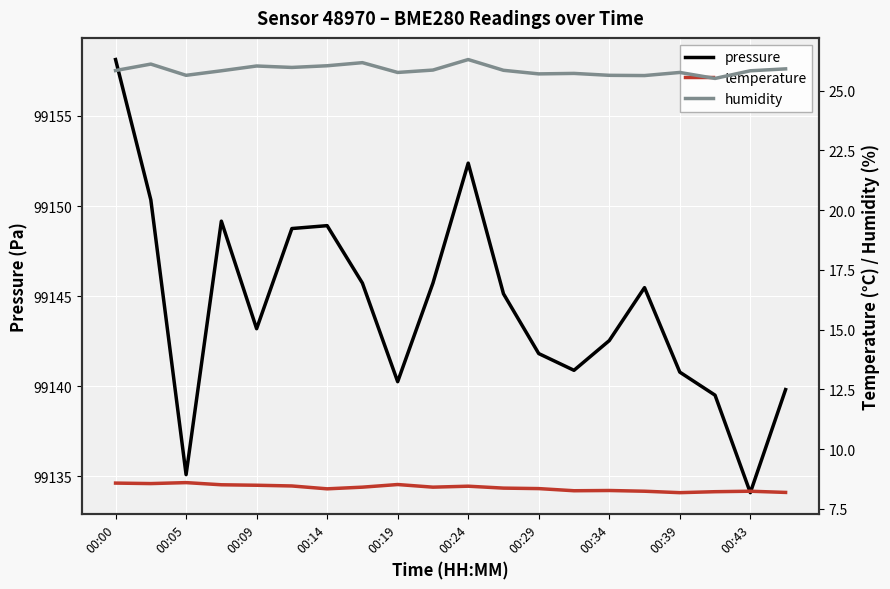

What is the difference between the second highest and minimum values in the pressure series?

18.3